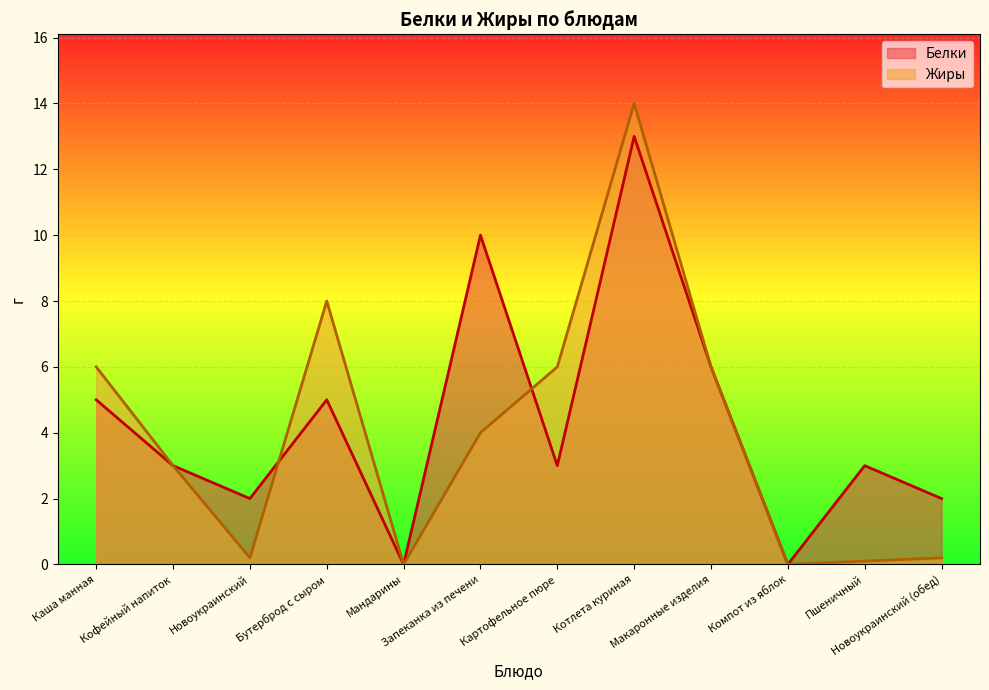

Where is the first local maximum for Белки?

Бутерброд с сыром